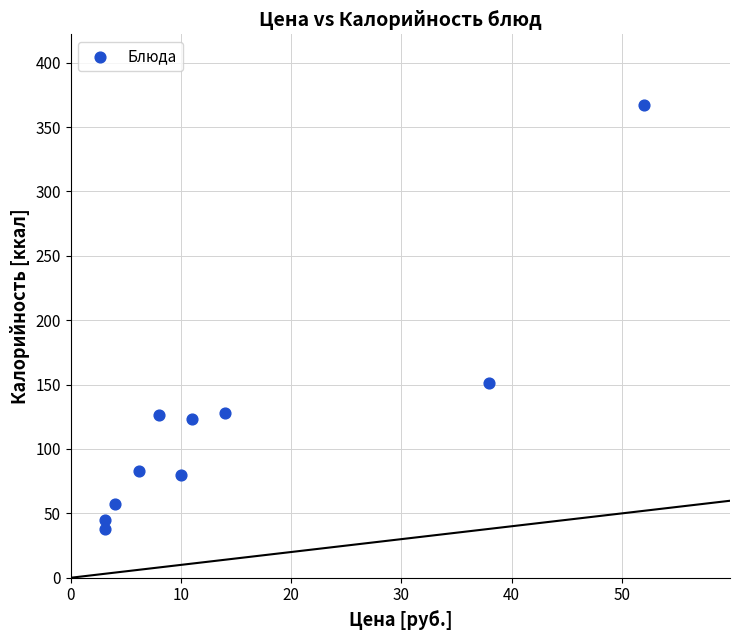

What is the range of Y values (max minus min)?

329.0